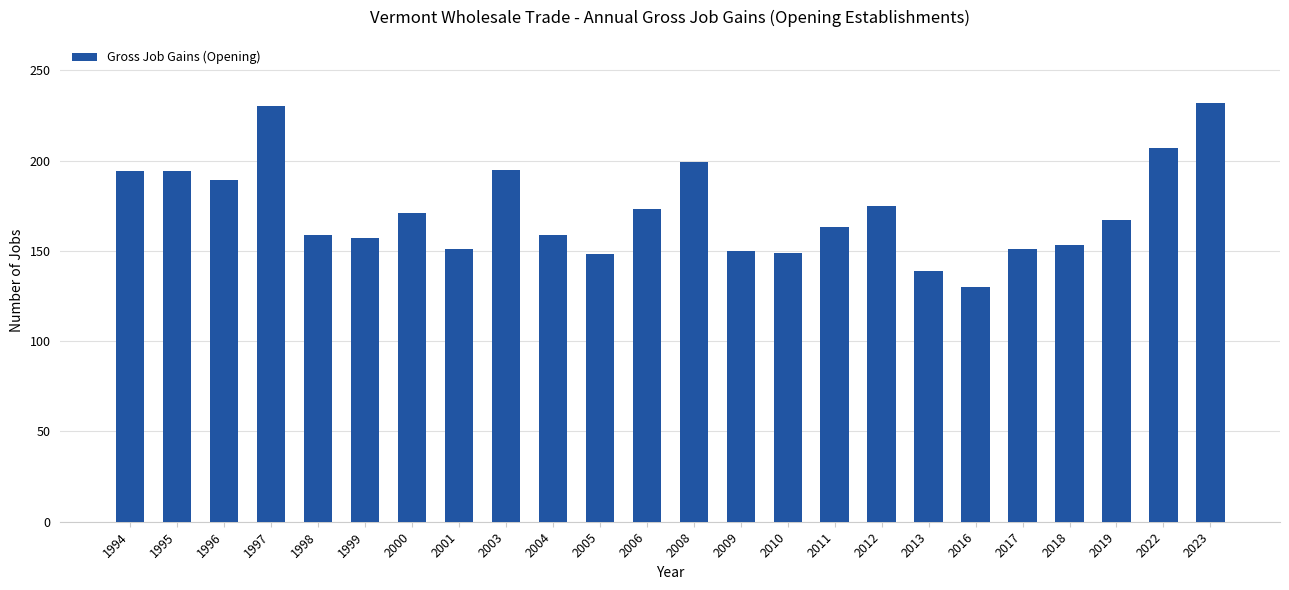

How many series are shown in this chart?

1